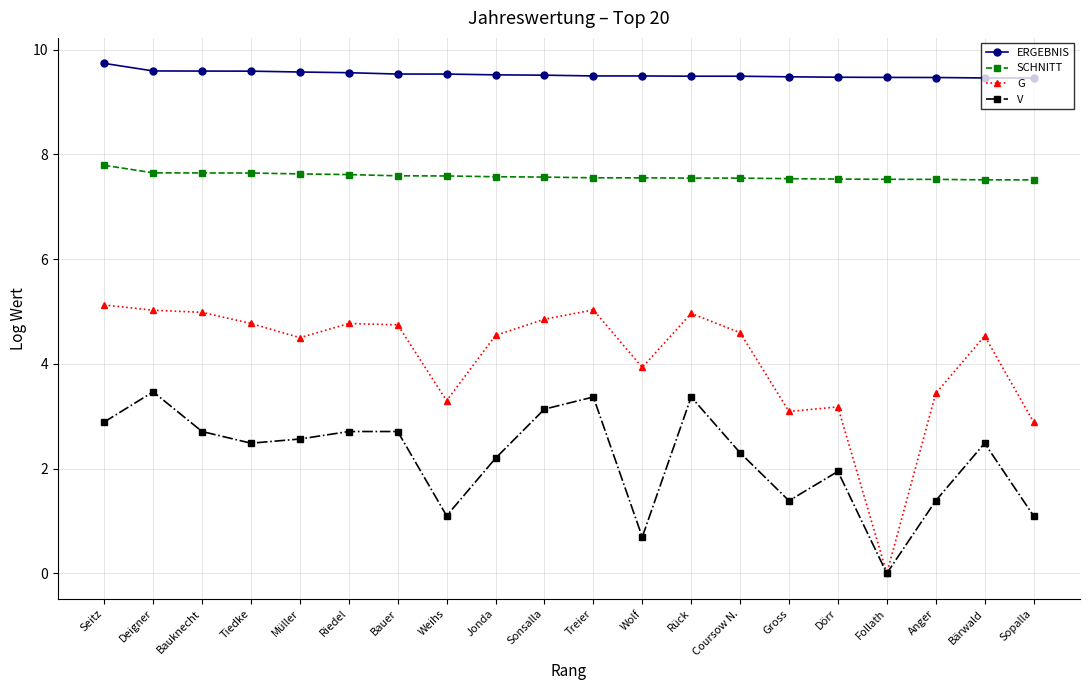

Between Coursow N. and Follath, which series saw the biggest shift?

G